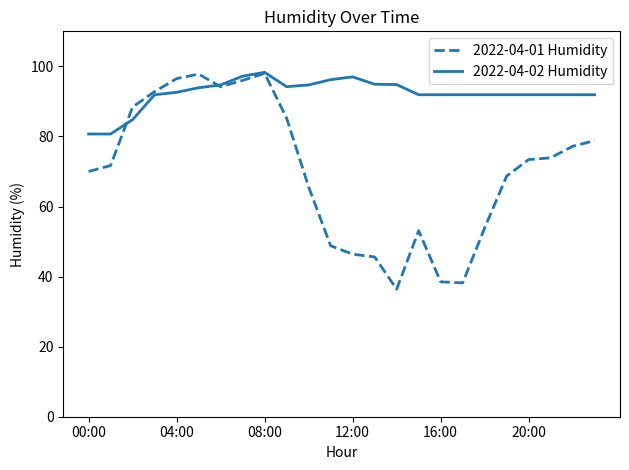

What is the maximum value shown in the chart?

98.3